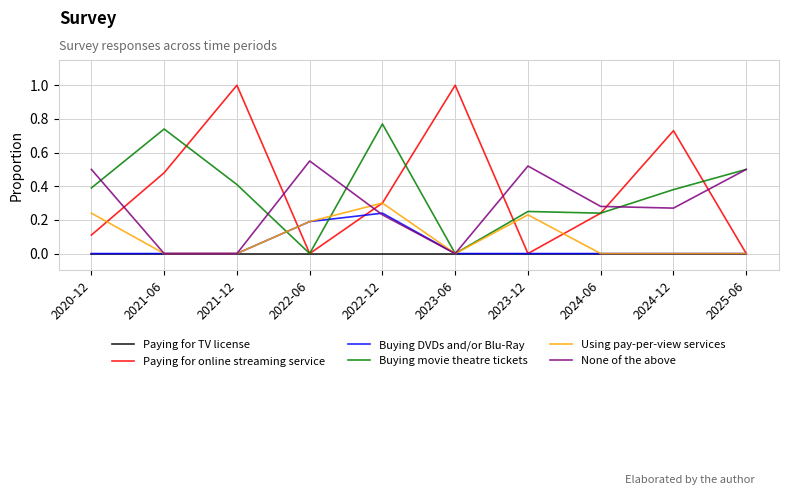

How many distinct data groups are displayed?

6